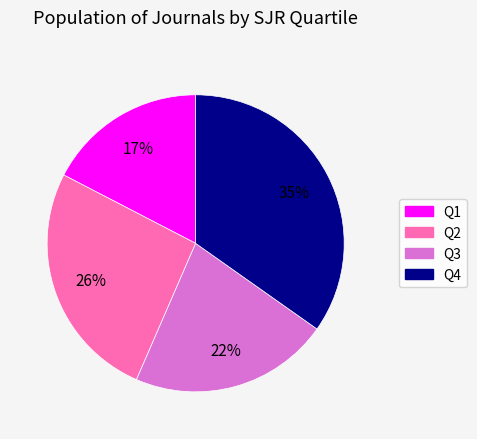

Combined, do Q1 and Q4 account for over 50%?

Yes